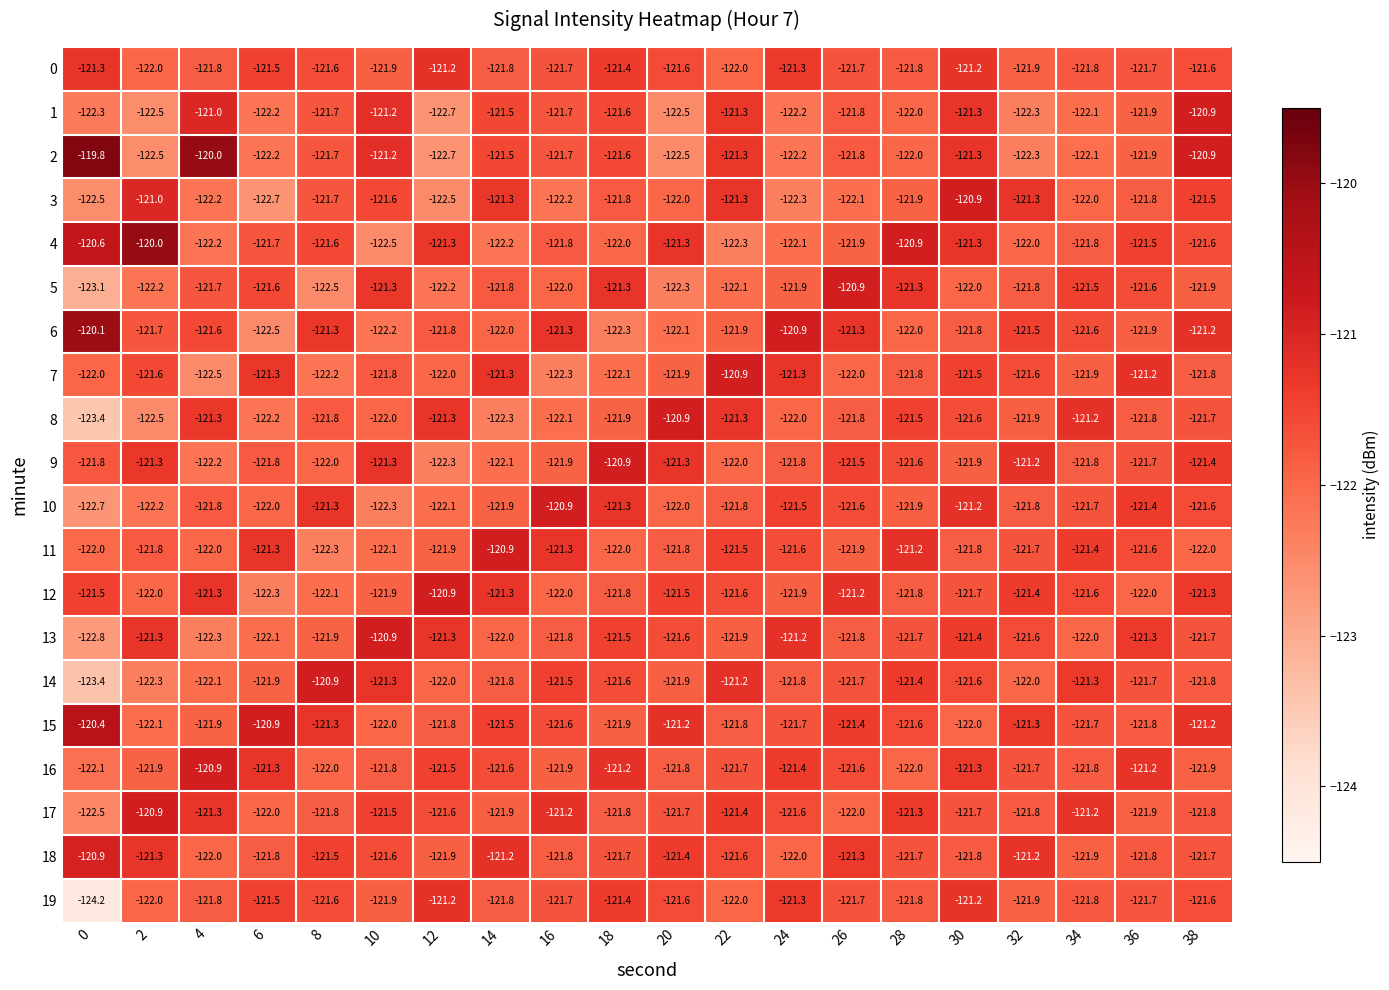

Count the number of categories in the chart.

20